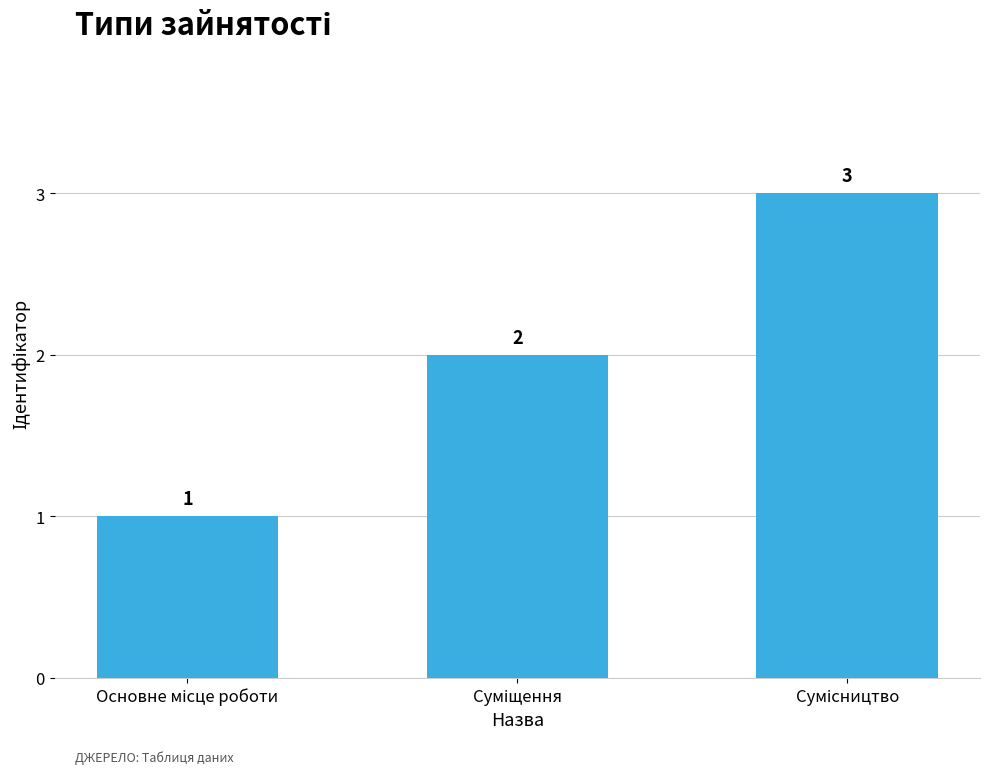

What is the maximum value shown in the chart?

3